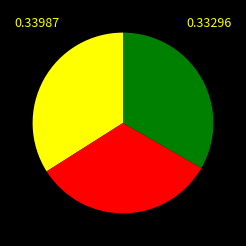

Count the number of slices in the pie.

3